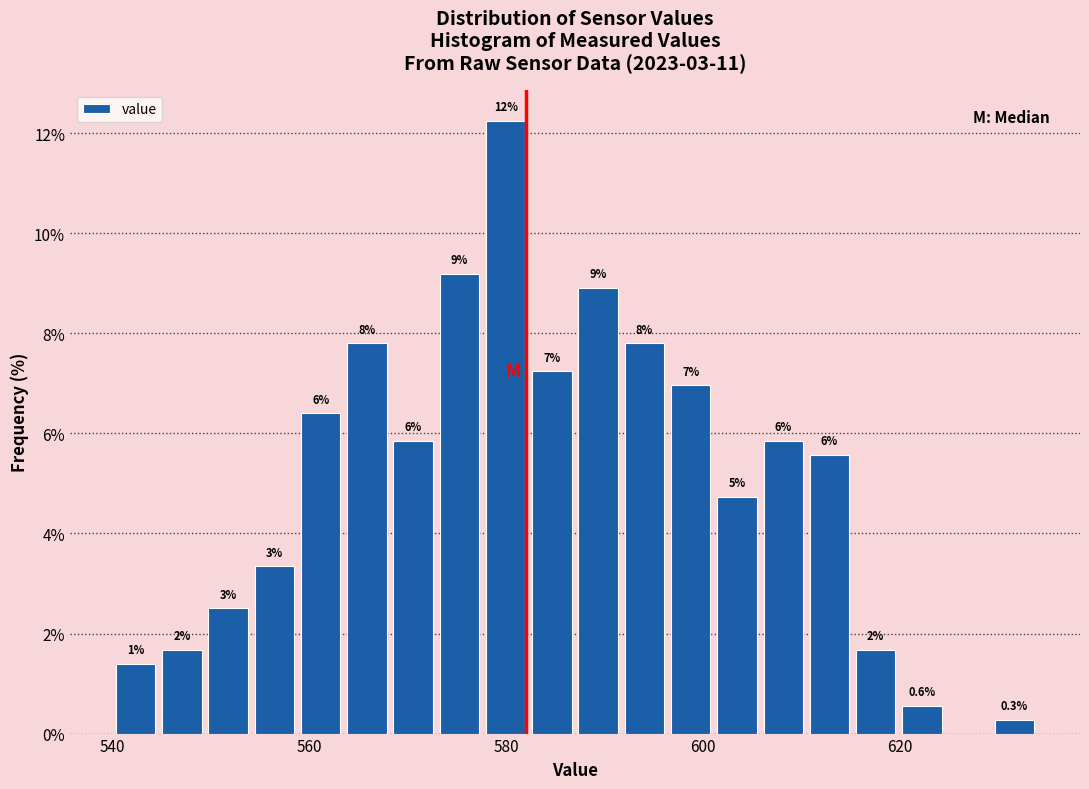

Around what value on the x-axis is the tallest bar? Give the approximate position of its centre, as read against the axis.

580